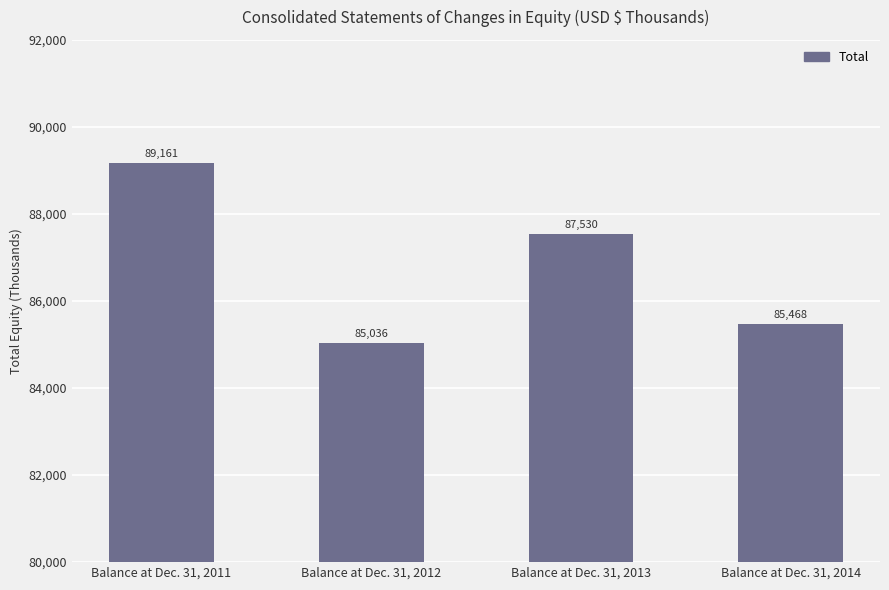

Which has a higher value, Balance at Dec. 31, 2014 or Balance at Dec. 31, 2011?

Balance at Dec. 31, 2011